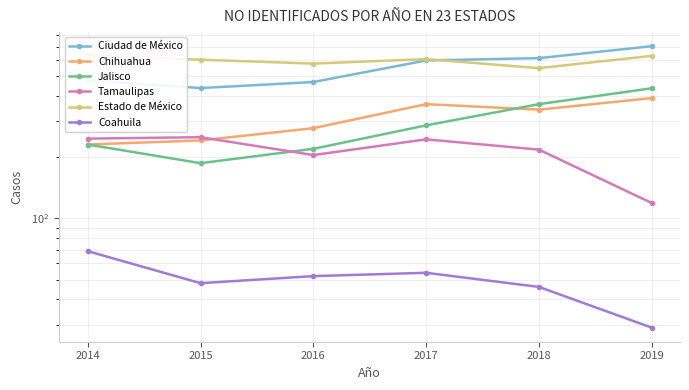

What is the difference between the maximum and minimum values in the Jalisco series?

250